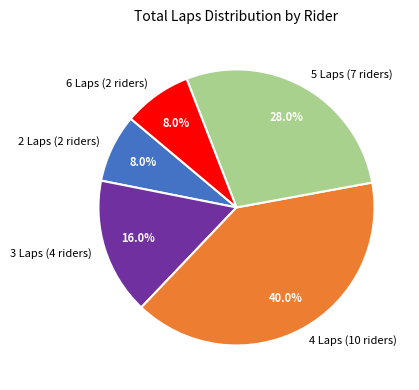

Which category has the biggest portion of the pie?

4 Laps (10 riders)